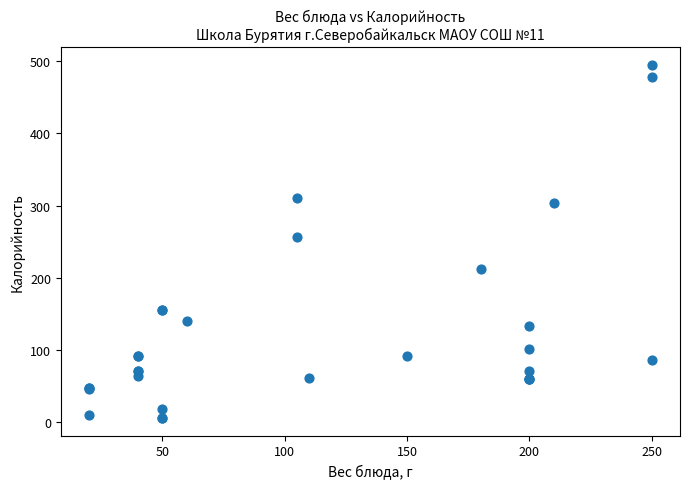

What Y value in the scatter plot is closest to 250?

256.0